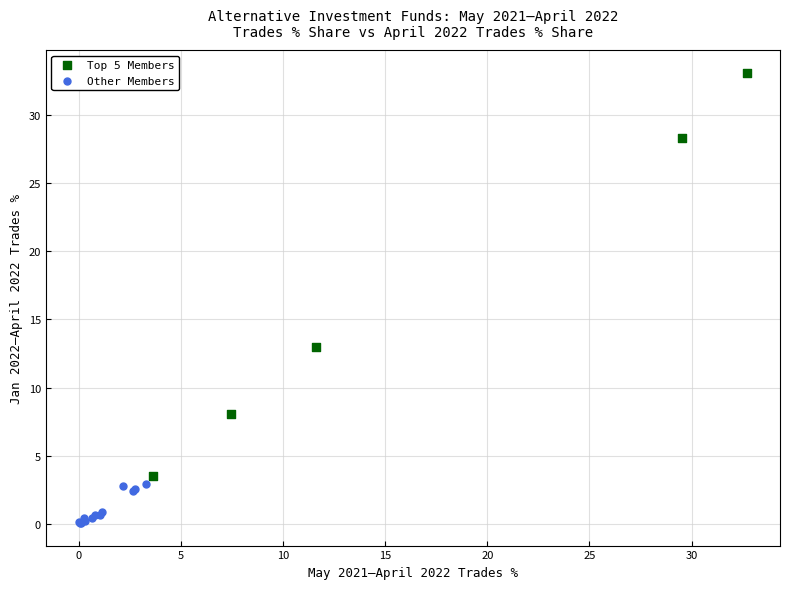

Which series contains the highest Y value?

Top 5 Members